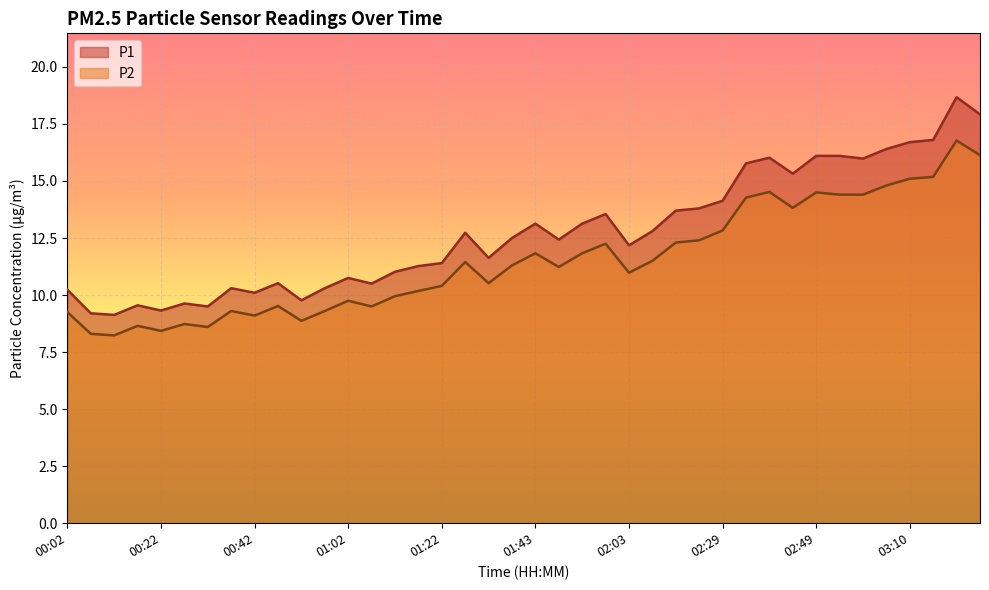

What is the maximum value shown in the chart?

18.7